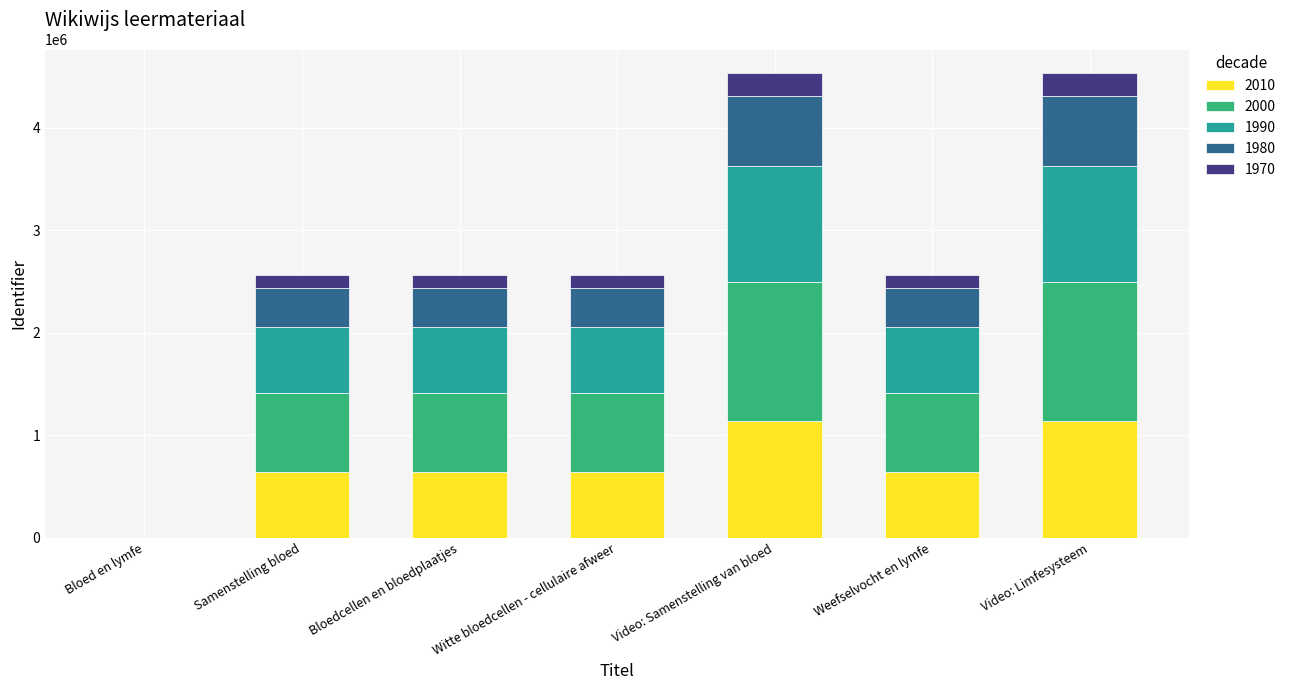

Are the bars grouped side by side (vs. stacked)?

No